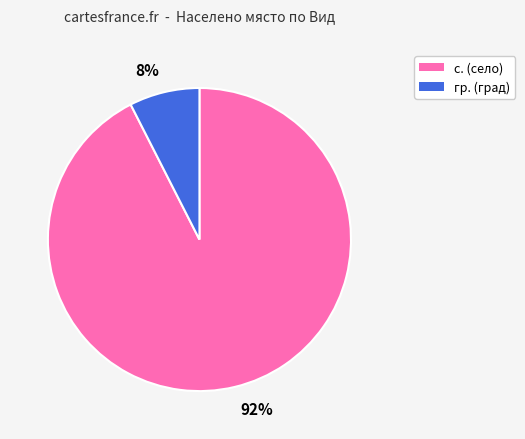

How many segments does this pie chart have?

2